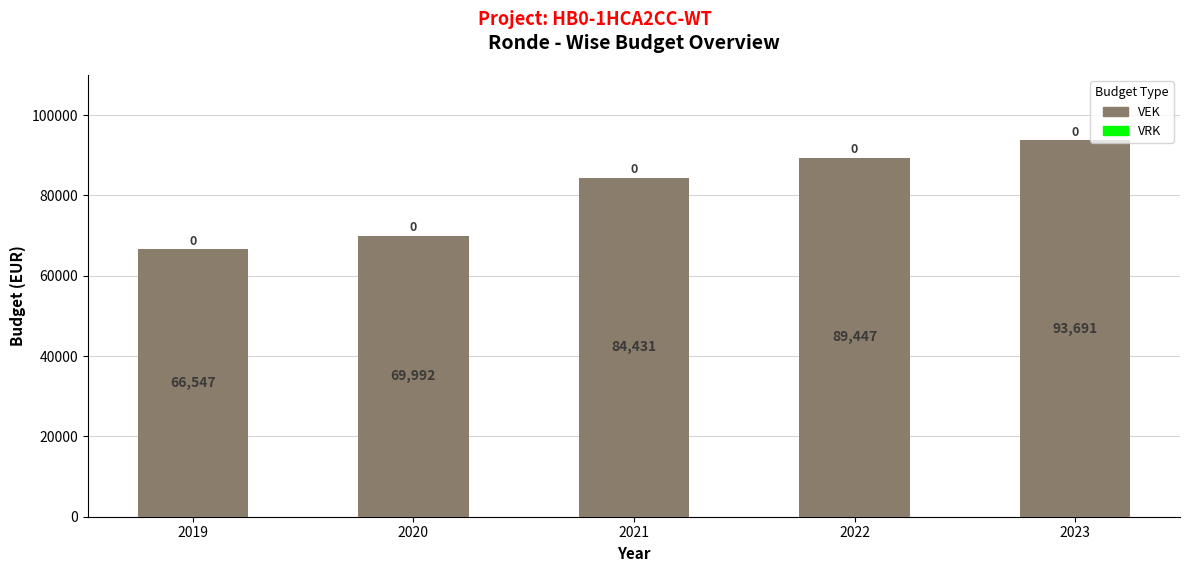

How many distinct data groups are displayed?

1